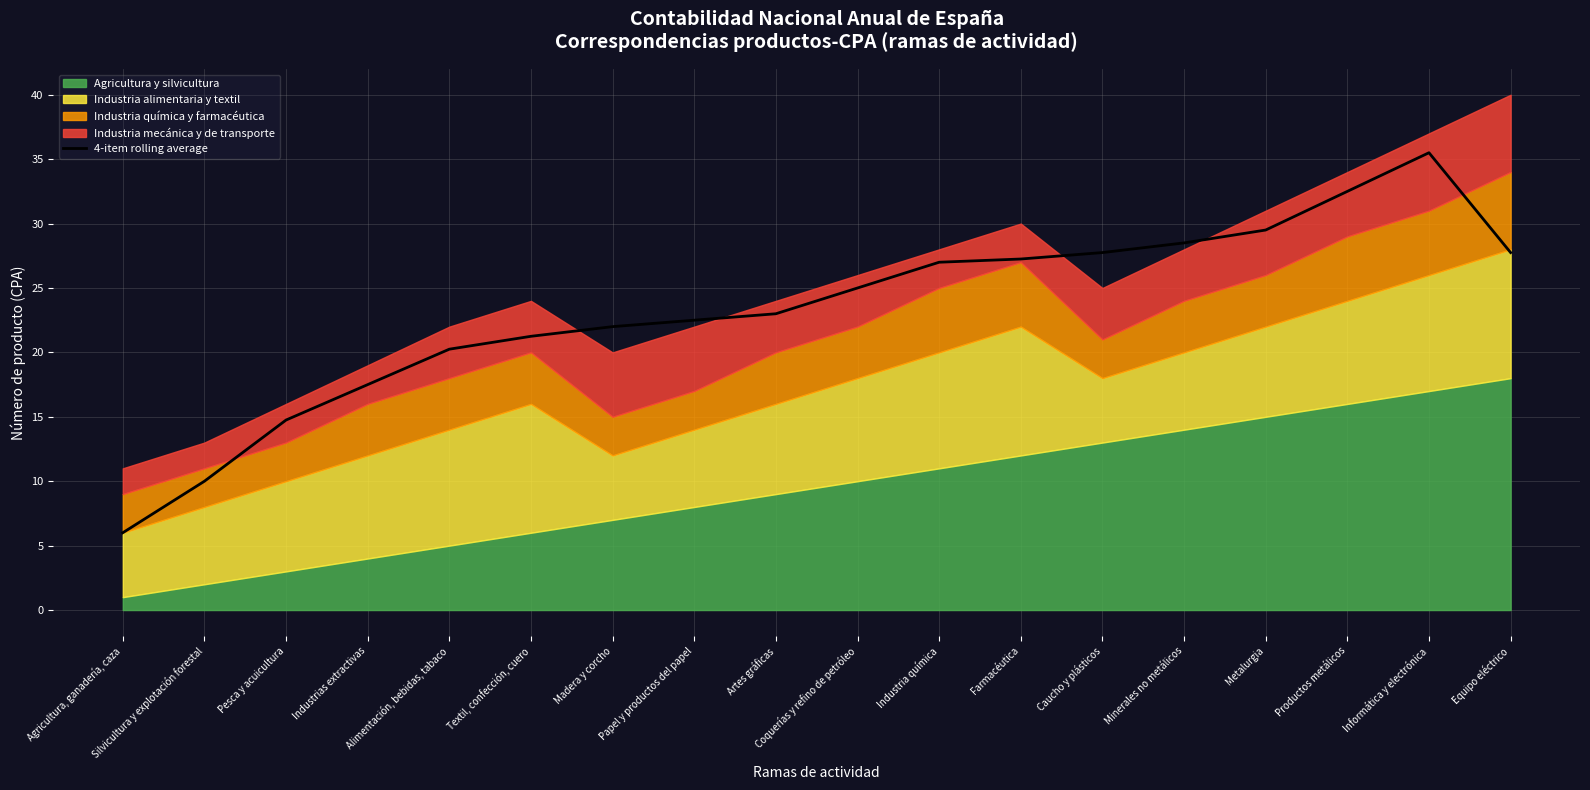

What is the difference between the values at Productos metálicos and Silvicultura y explotación forestal?

22.5